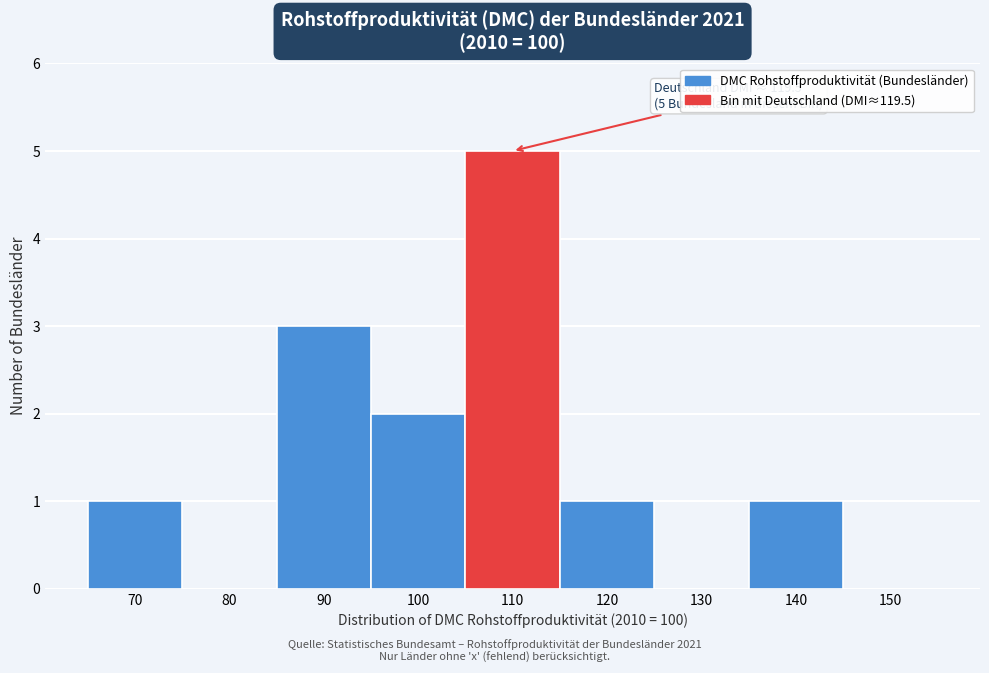

Reading left to right, list all the values displayed in this chart.

70=1	80=0	90=3	100=2	110=5	120=1	130=0	140=1	150=0